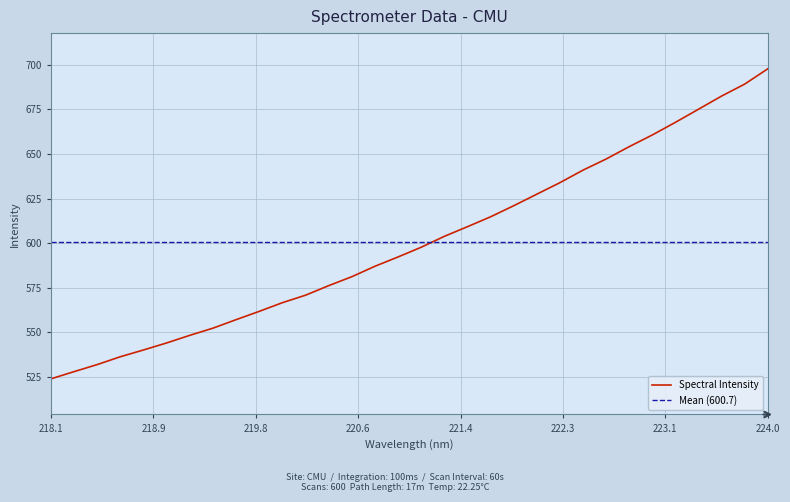

True or false: the data shows 293.3 at 219.7801.

False